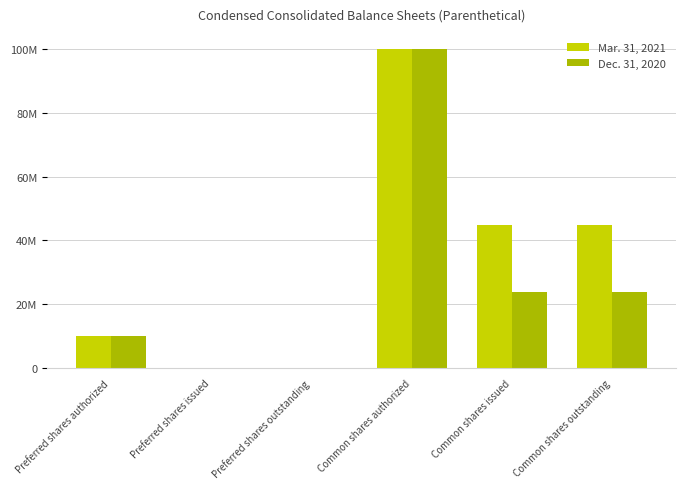

Does the chart contain stacked bars?

No